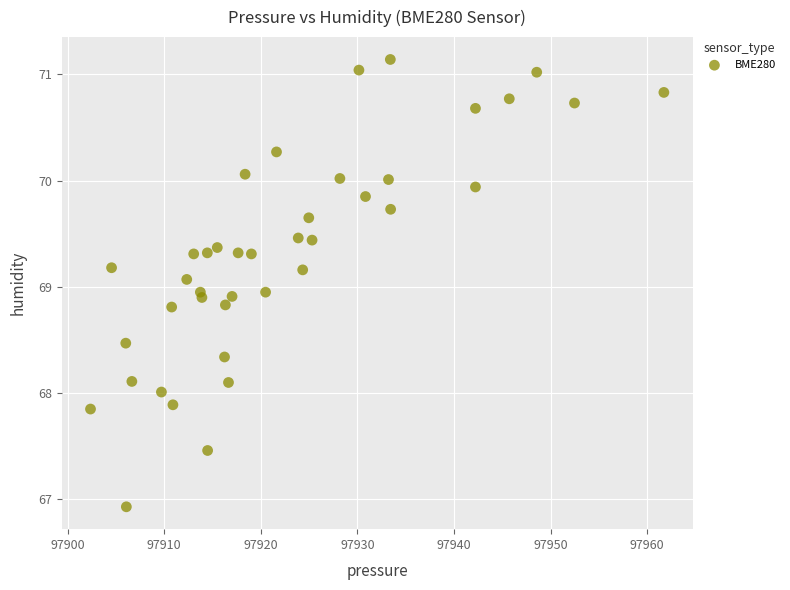

What is the range of X values (max minus min)?

59.3